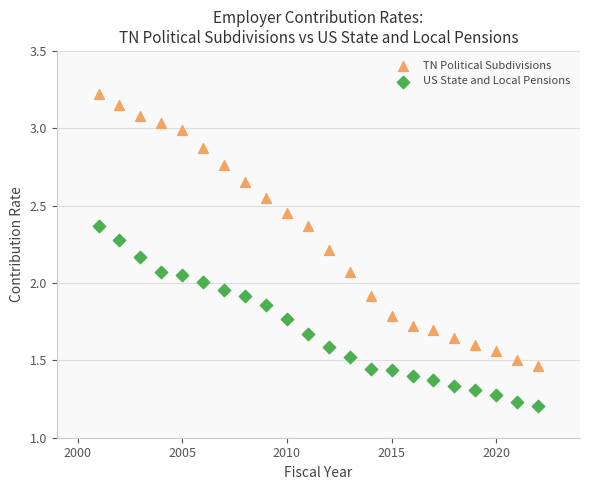

What are all the series names shown in the legend?

TN Political Subdivisions, US State and Local Pensions